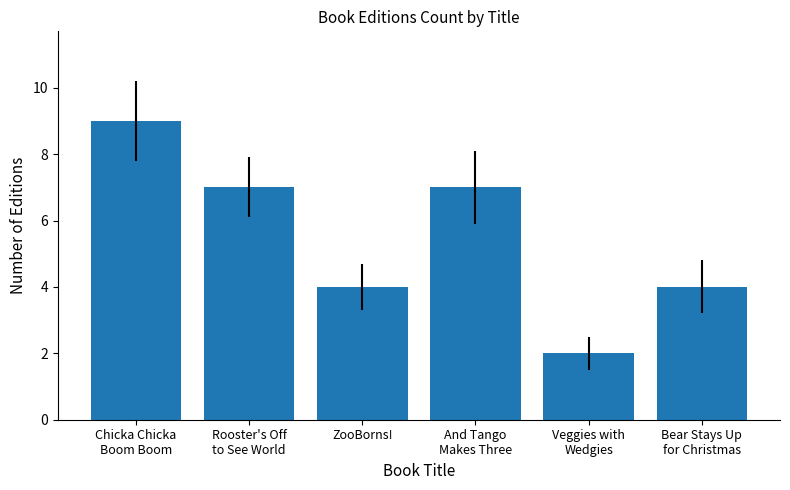

What is the value of the 6th bar from the left?

4